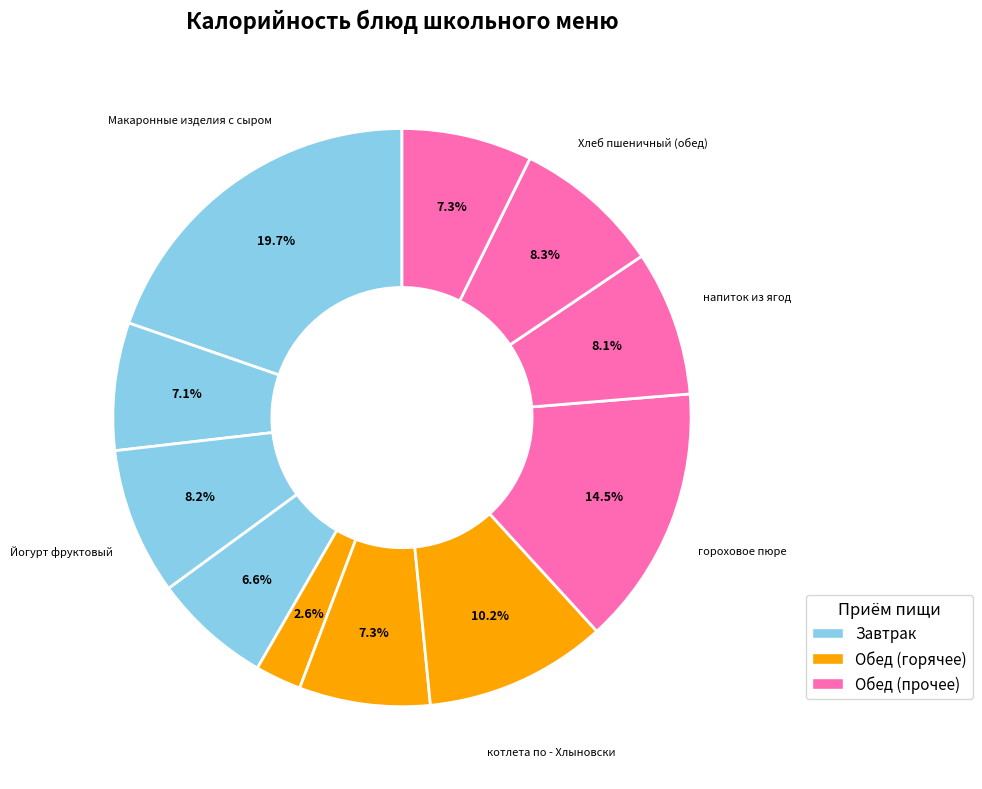

How many slices are in this pie chart?

11